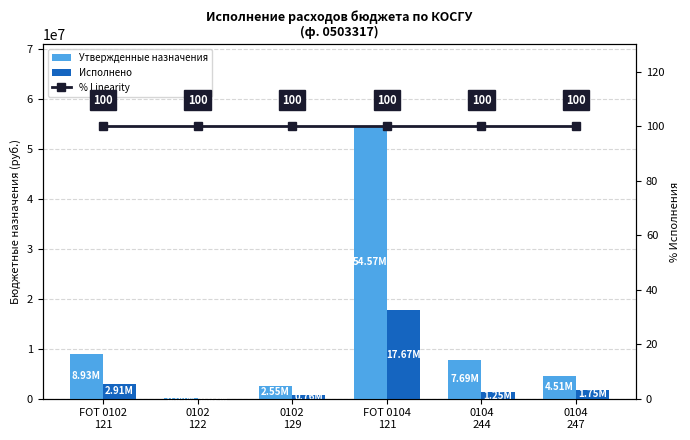

The % Linearity series shows 100.0 at 0102
129. True or false?

True